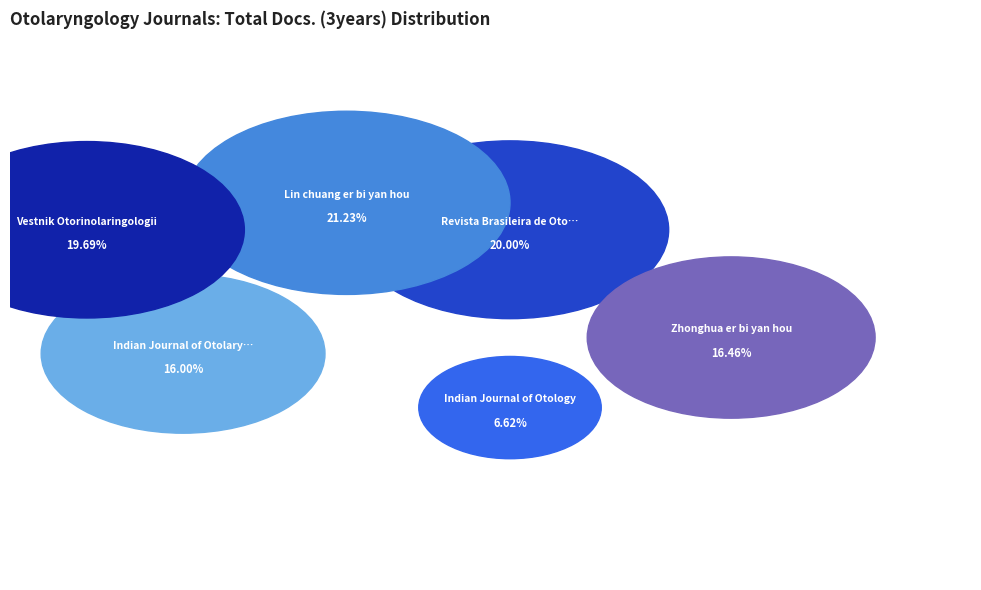

Combined, what portion of the pie is Indian Journal of Otology and Revista Brasileira de Otorrinolaringologia?

26.6%